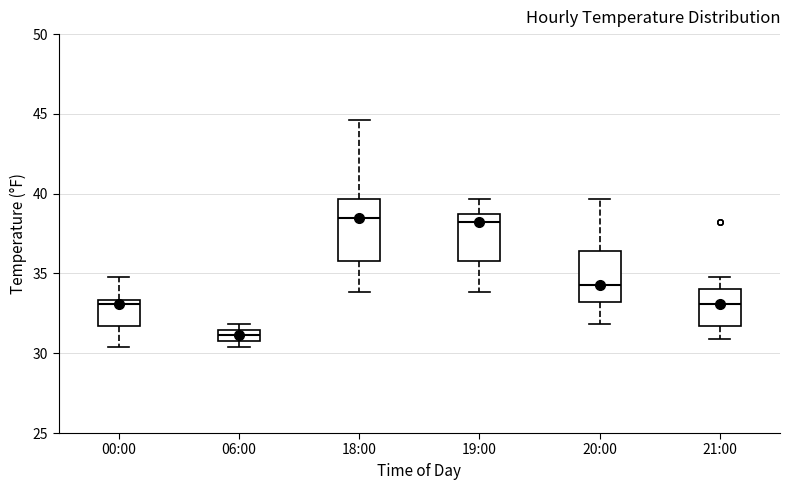

Which box's median line is the lowest?

06:00